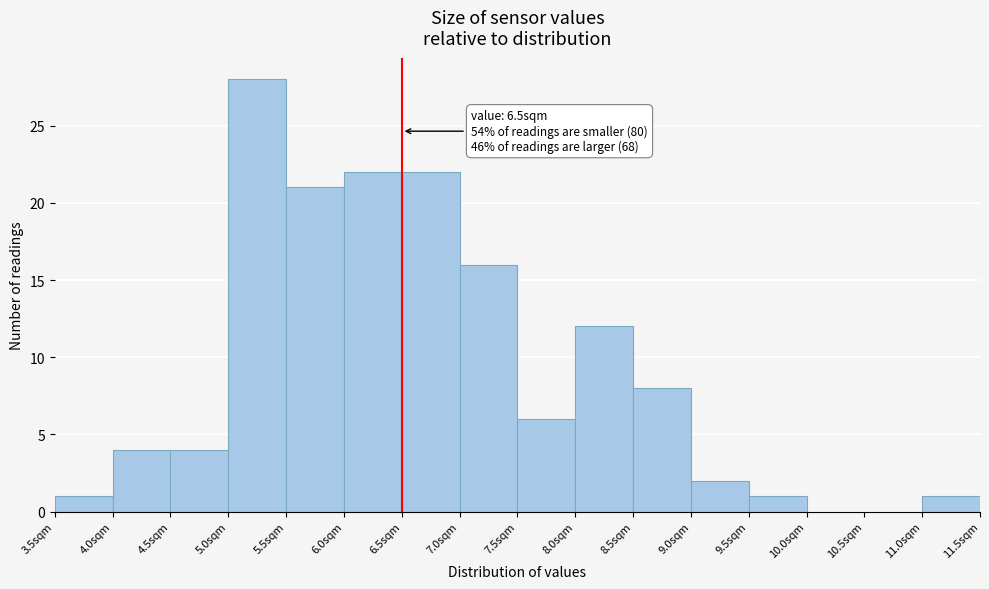

Over which range of the x-axis is the bar tallest?

5.0 to 5.5